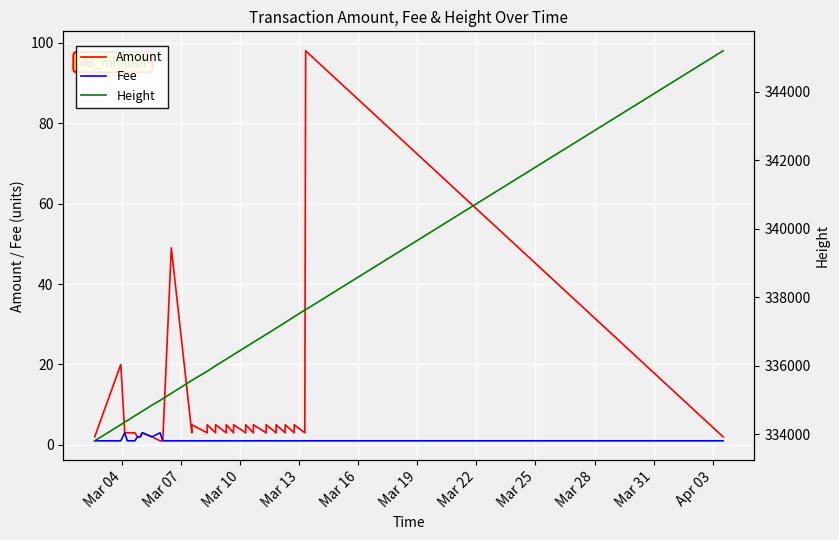

Reading left to right, what are all the values shown in this chart?

Amount: 2.0	20.0	3.0	3.0	3.0	3.0	2.0	2.0	3.0	2.0	1.0	1.0	49.0	3.0	3.0	5.0	3.0	5.0	3.0	5.0	3.0	5.0	3.0	5.0	3.0	5.0	3.0	5.0	3.0	5.0	3.0	5.0	3.0	5.0	3.0	5.0	3.0	5.0	98.0	2.0
Fee: 1.0	1.0	3.0	1.0	1.0	1.0	2.0	2.0	3.0	2.0	3.0	1.0	1.0	1.0	1.0	1.0	1.0	1.0	1.0	1.0	1.0	1.0	1.0	1.0	1.0	1.0	1.0	1.0	1.0	1.0	1.0	1.0	1.0	1.0	1.0	1.0	1.0	1.0	1.0	1.0
Height: 333806.0	334279.0	334354.0	334398.0	334399.0	334536.0	334585.0	334639.0	334670.0	334850.0	334986.0	335037.0	335192.0	335571.0	335571.0	335571.0	335837.0	335837.0	335998.0	335998.0	336191.0	336191.0	336325.0	336325.0	336544.0	336544.0	336686.0	336686.0	336914.0	336914.0	337096.0	337096.0	337262.0	337262.0	337432.0	337432.0	337626.0	337626.0	337637.0	345198.0